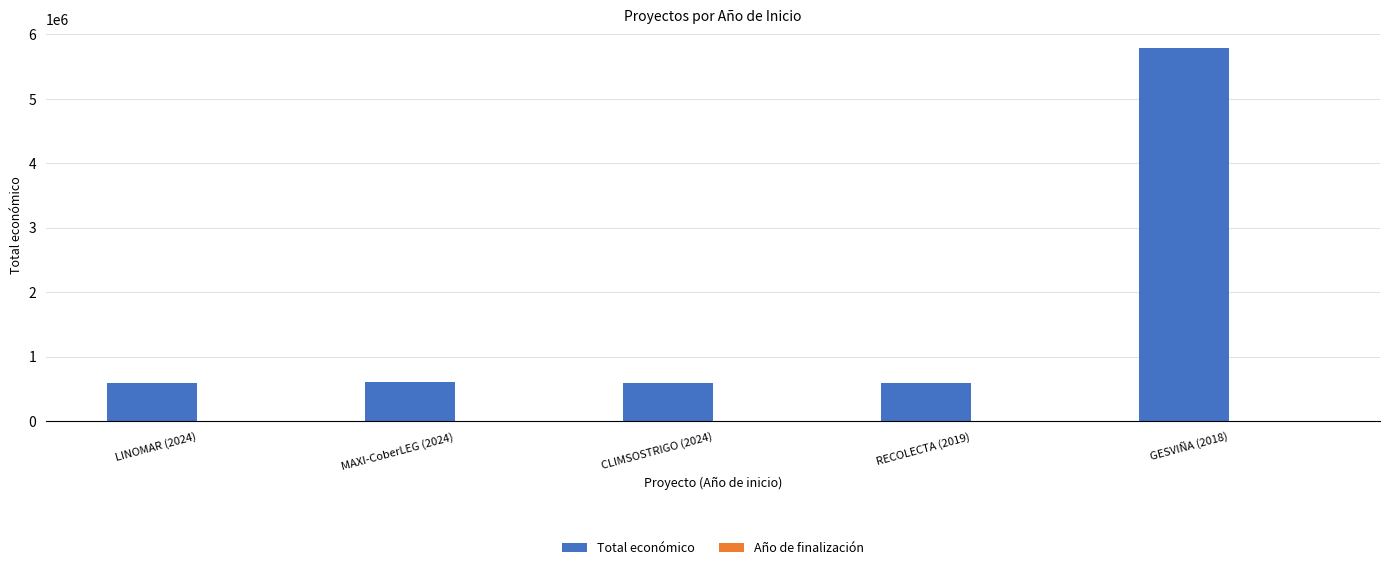

Which series has the largest total across all categories?

Total económico